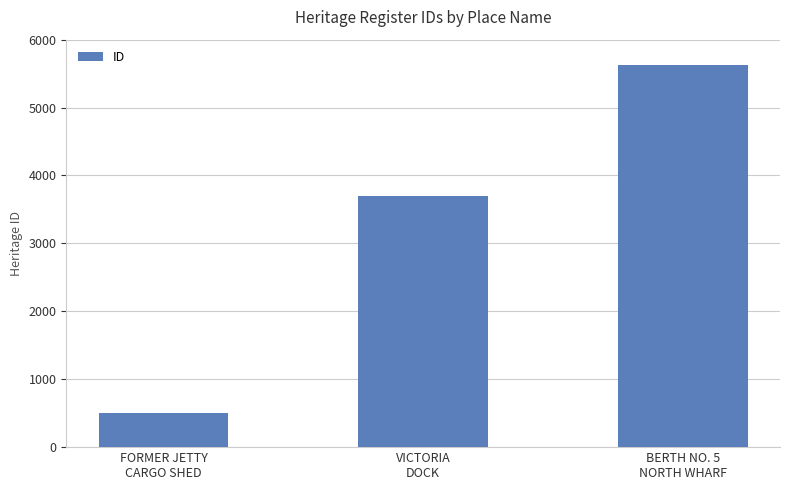

What is the sum of the values at BERTH NO. 5
NORTH WHARF and VICTORIA
DOCK?

9332